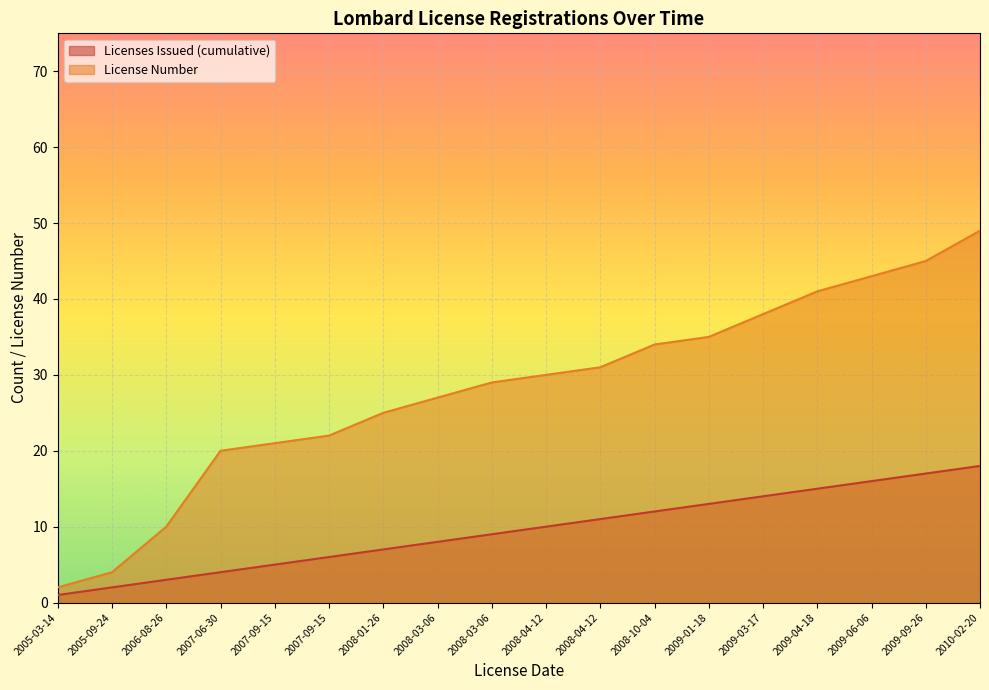

What is the sum of the Licenses Issued (cumulative) values at 2008-03-06 and 2005-09-24?

10